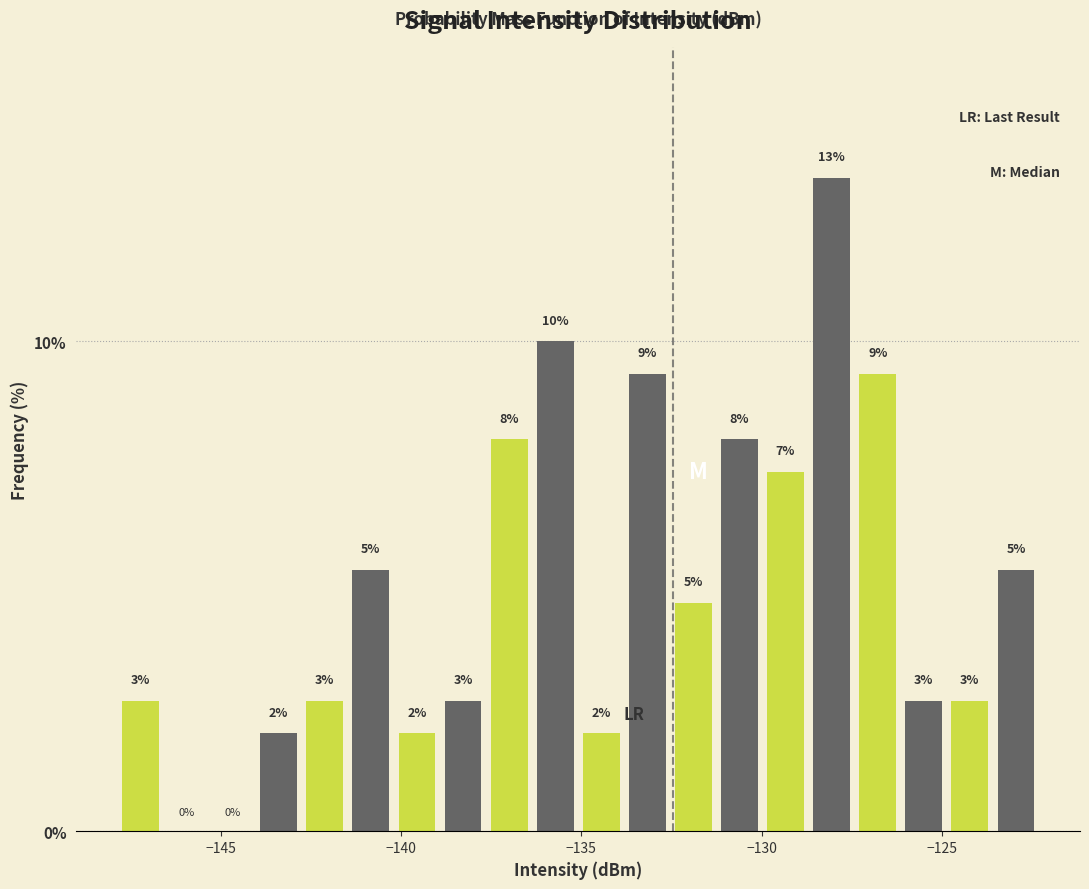

Around what value on the x-axis is the tallest bar? Give the approximate position of its centre, as read against the axis.

-128.0